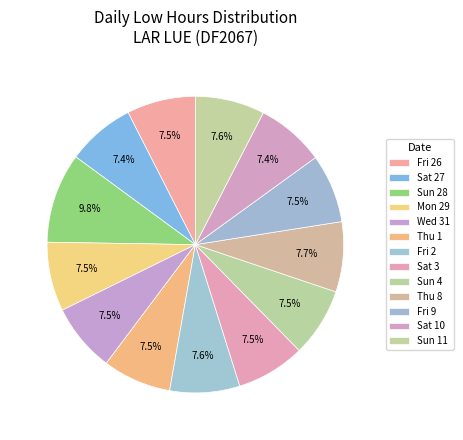

Does Sun 28 represent more than half of the total?

No